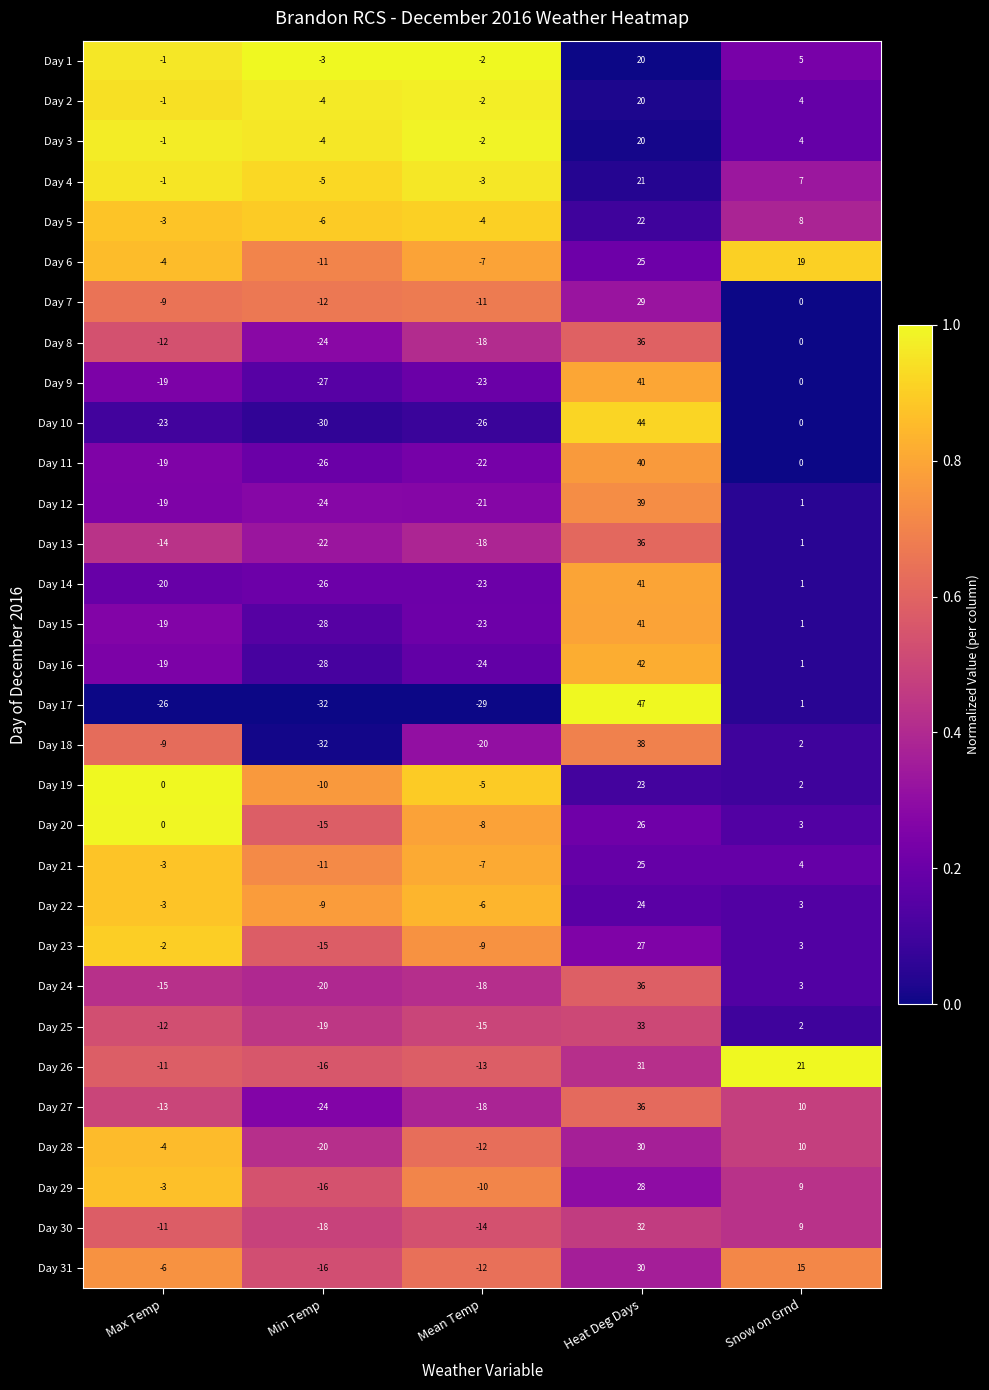

Is it true that Day 28 equals 8 at Heat Deg Days?

False